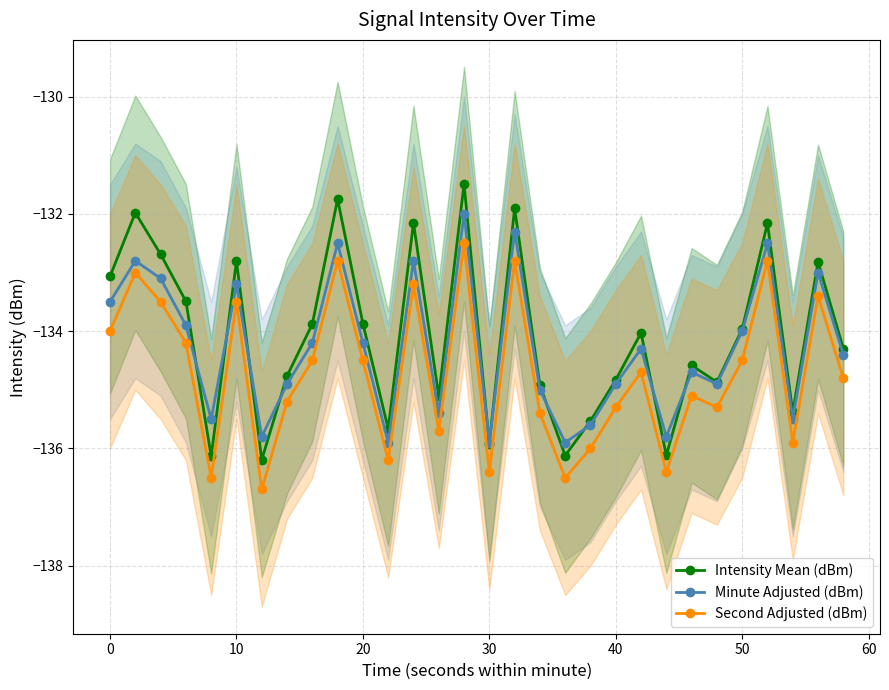

What is the smallest value displayed?

-136.7